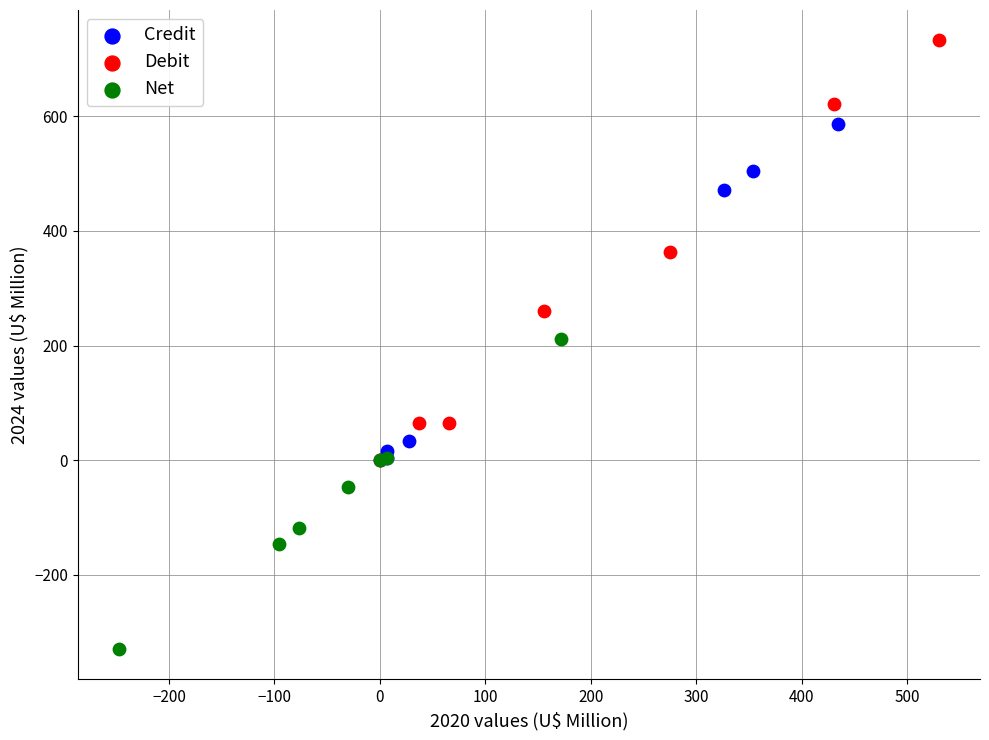

Which series contains the highest Y value?

Debit